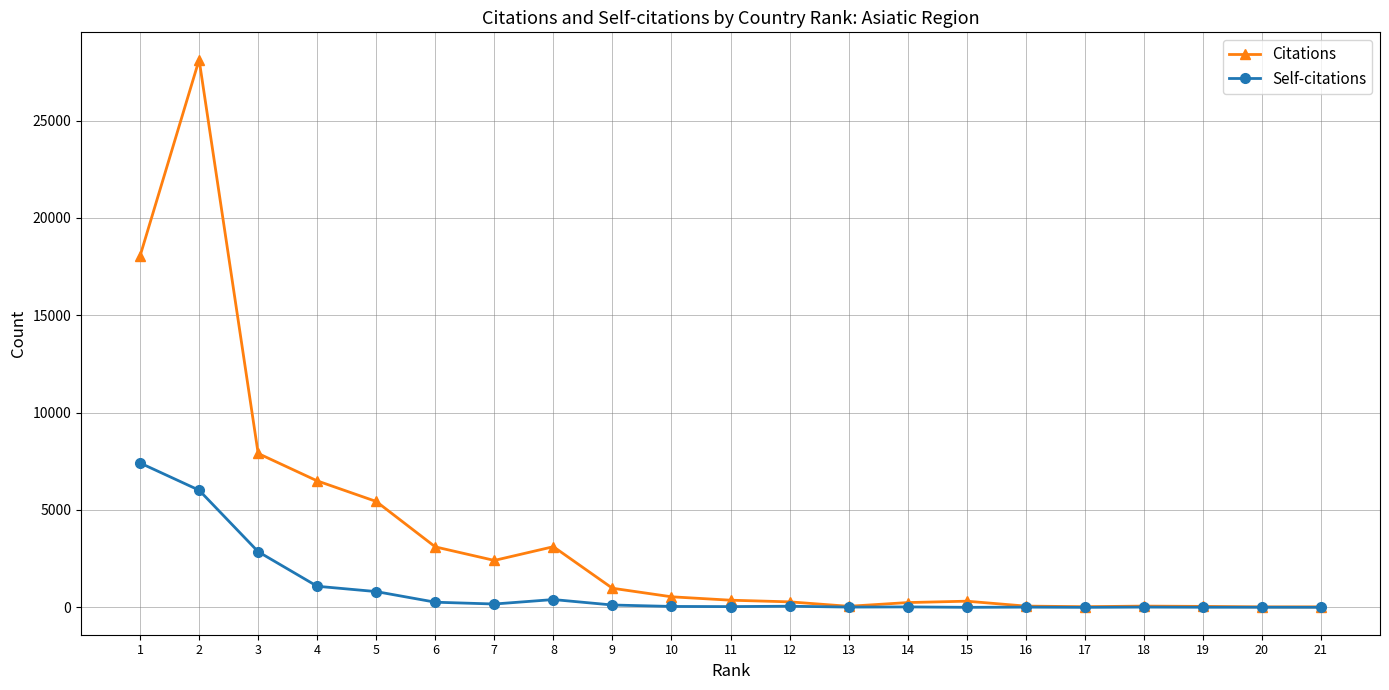

At which category does Citations reach its first local peak?

2